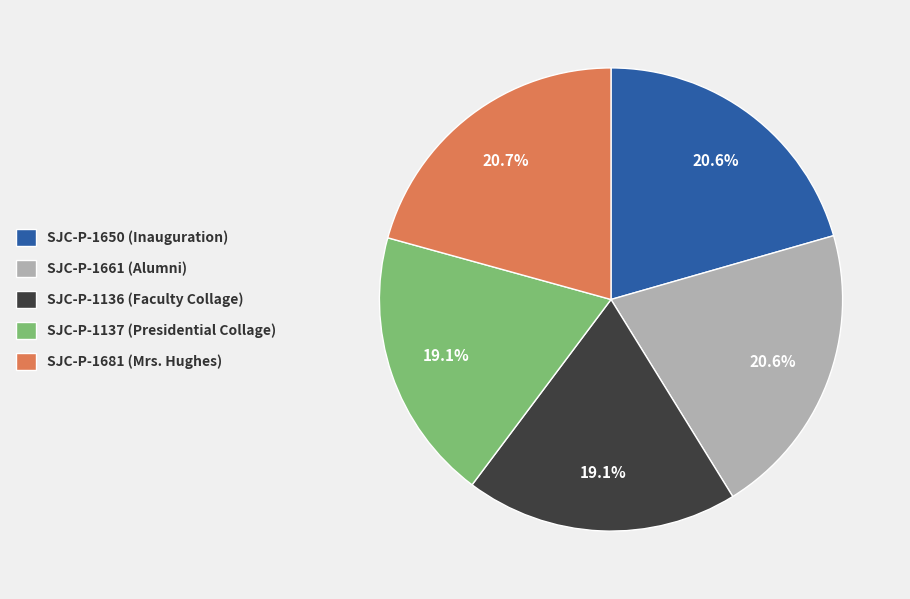

Count the number of slices in the pie.

5